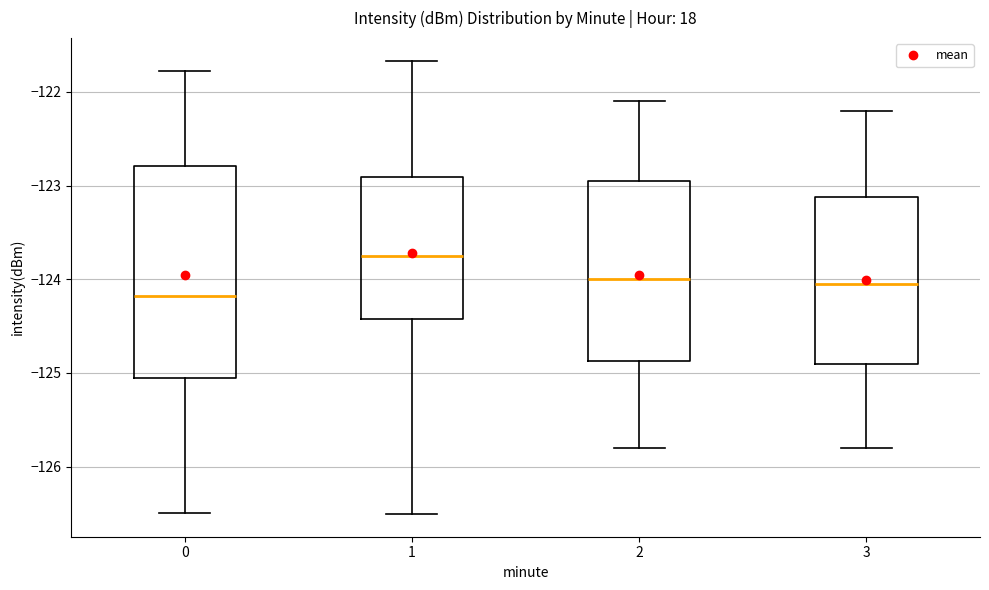

Which box's median line is the highest?

1